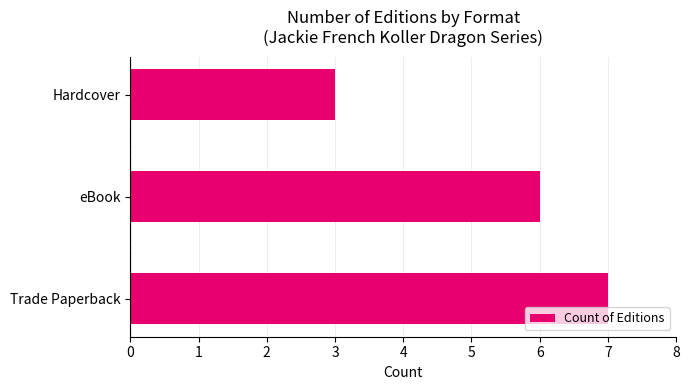

How many distinct data groups are displayed?

1